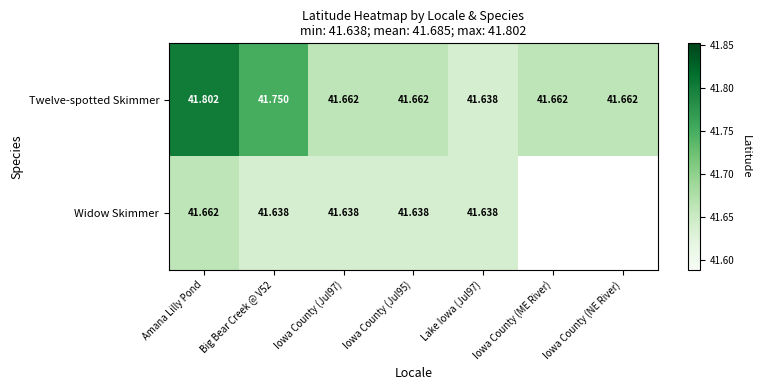

Is the value of Twelve-spotted Skimmer at Amana Lilly Pond greater than the value of Widow Skimmer at Lake Iowa (Jul97)?

Yes